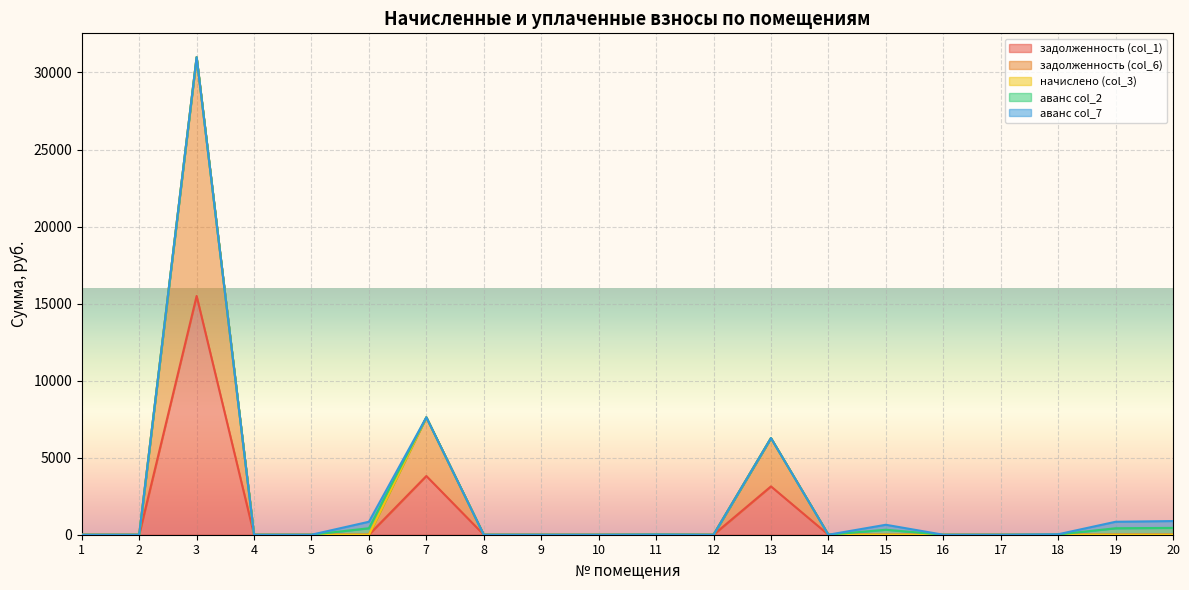

Reading left to right, extract all data points from this chart.

задолженность (col_1): 1=0.0	2=0.0	3=15495.9	4=0.0	5=0.0	6=0.0	7=3810.7	8=0.0	9=0.0	10=0.0	11=6.6	12=0.0	13=3136.2	14=0.0	15=0.0	16=0.0	17=0.0	18=0.0	19=0.0	20=0.0
задолженность (col_6): 1=0.0	2=0.0	3=15495.9	4=0.0	5=0.0	6=0.0	7=3810.7	8=0.0	9=0.0	10=0.0	11=6.6	12=0.0	13=3136.2	14=0.0	15=0.0	16=0.0	17=0.0	18=0.0	19=0.0	20=0.0
начислено (col_3): 1=0.0	2=0.0	3=0.0	4=0.0	5=0.0	6=0.0	7=0.0	8=0.0	9=0.0	10=0.0	11=0.0	12=0.0	13=0.0	14=0.0	15=0.0	16=0.0	17=0.0	18=0.0	19=0.0	20=0.0
аванс col_2: 1=0.0	2=0.0	3=0.0	4=0.0	5=0.0	6=420.8	7=0.0	8=0.0	9=0.0	10=0.2	11=0.0	12=0.0	13=0.0	14=0.0	15=323.0	16=0.0	17=0.0	18=14.6	19=420.2	20=443.5
аванс col_7: 1=0.0	2=0.0	3=0.0	4=0.0	5=0.0	6=420.8	7=0.0	8=0.0	9=0.0	10=0.2	11=0.0	12=0.0	13=0.0	14=0.0	15=323.0	16=0.0	17=0.0	18=14.6	19=420.2	20=443.5